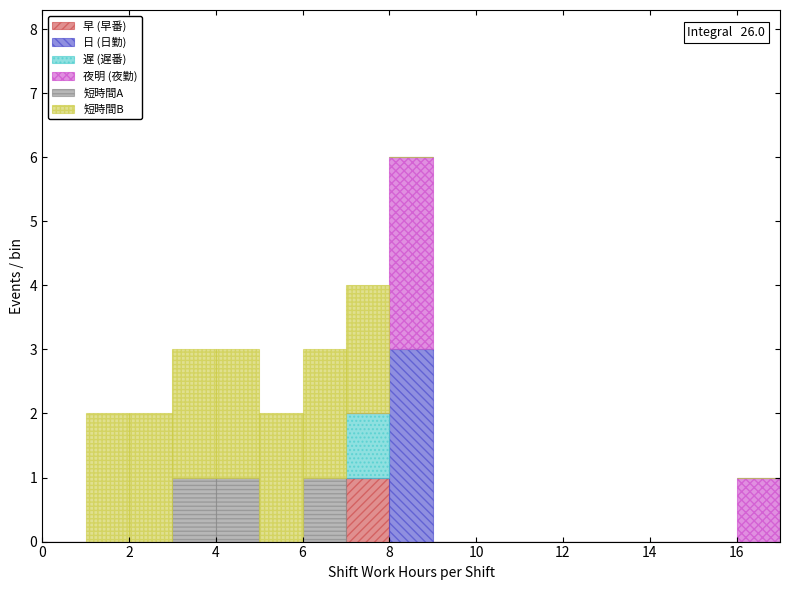

Which range on the x-axis has the tallest stacked bar (by total height)?

8 to 9